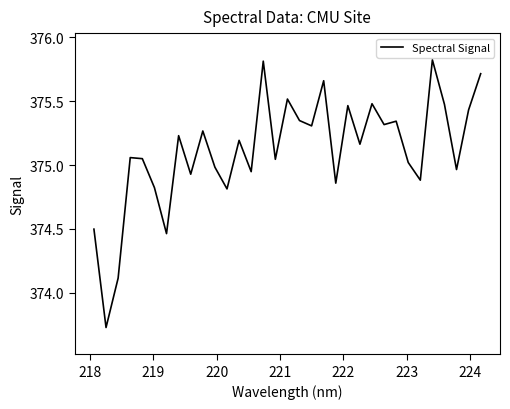

How many interior local peaks (higher than both neighbors) does the data have?

11